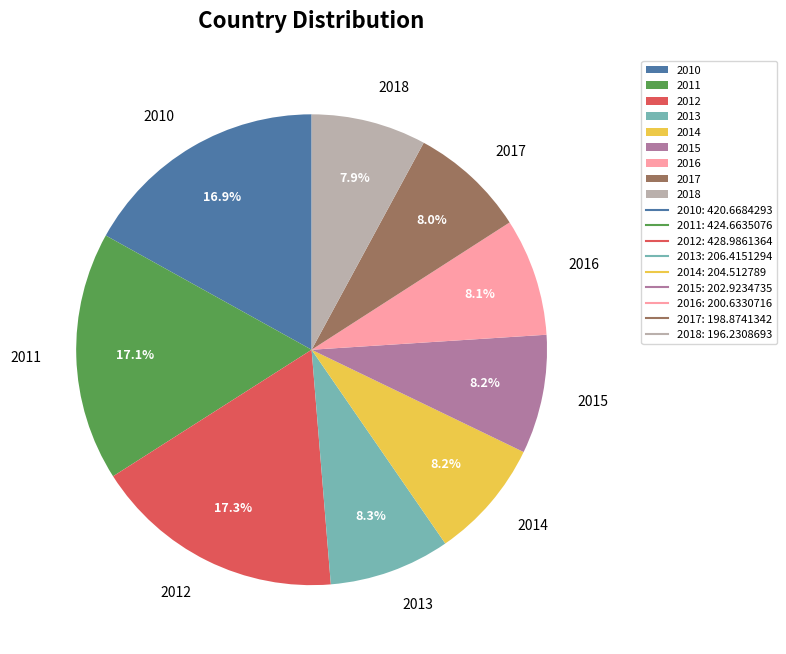

Is it true that 2012 is 5% of the pie?

False